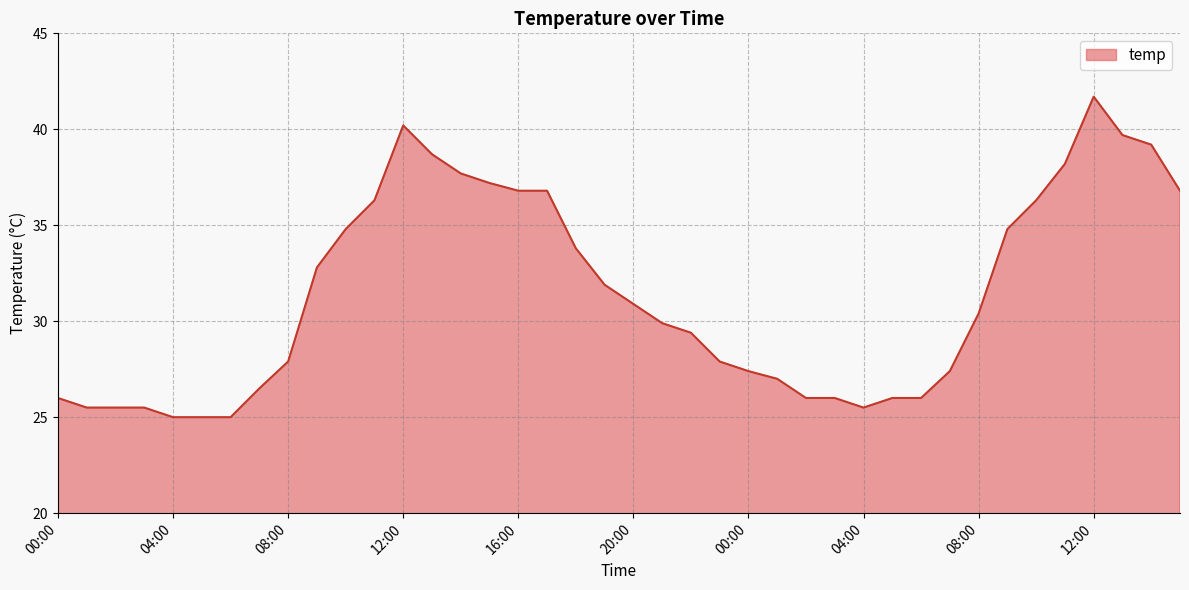

What is the difference between the maximum and minimum values?

16.7